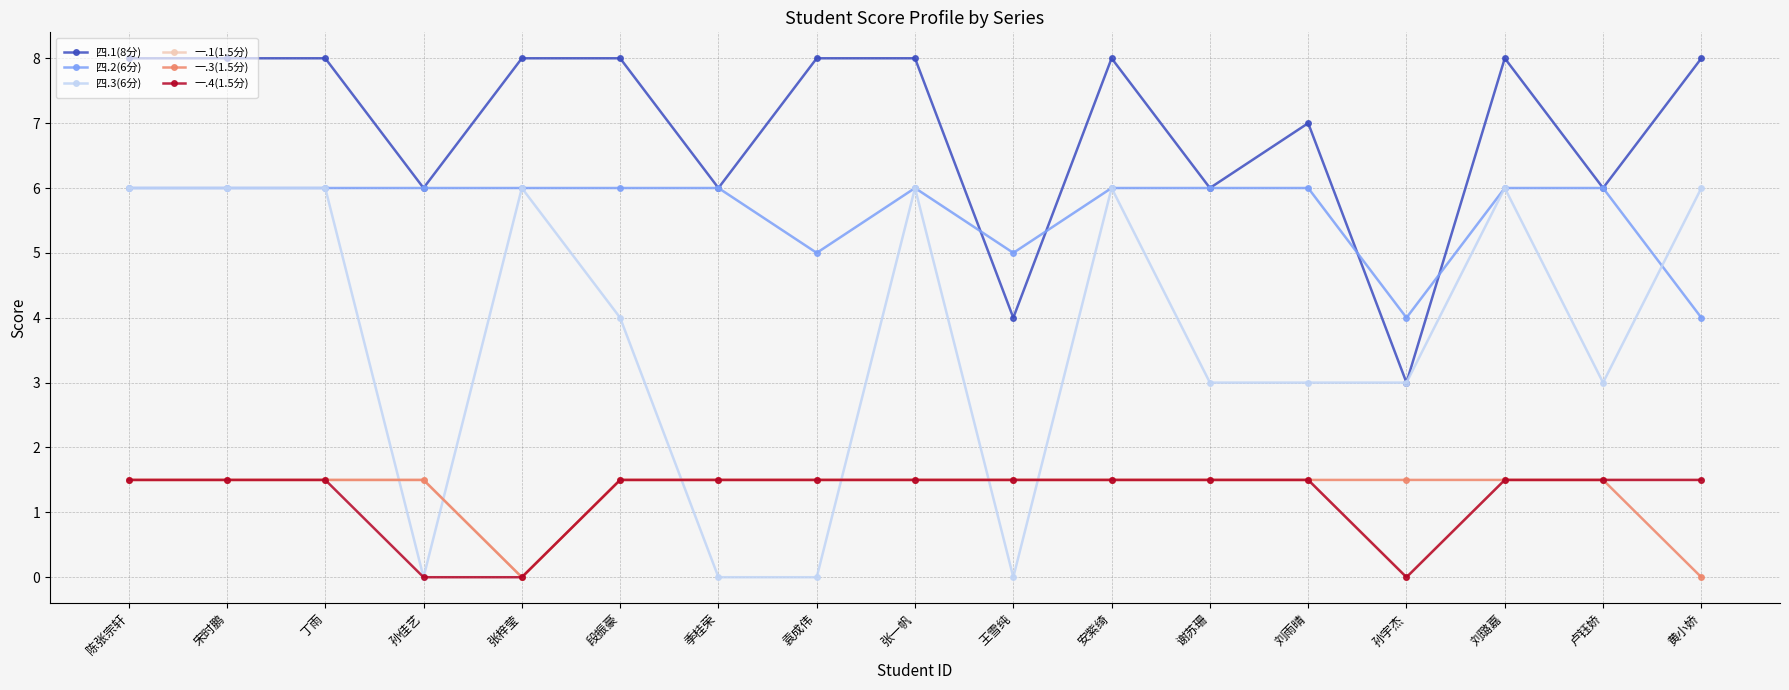

What is the difference between the maximum and minimum values in the 四.3(6分) series?

6.0